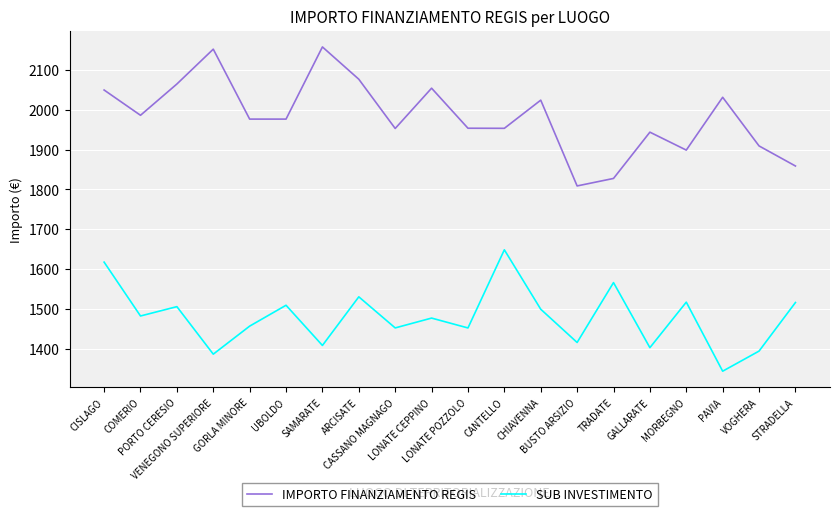

True or false: SUB INVESTIMENTO and IMPORTO FINANZIAMENTO REGIS intersect in this chart.

False